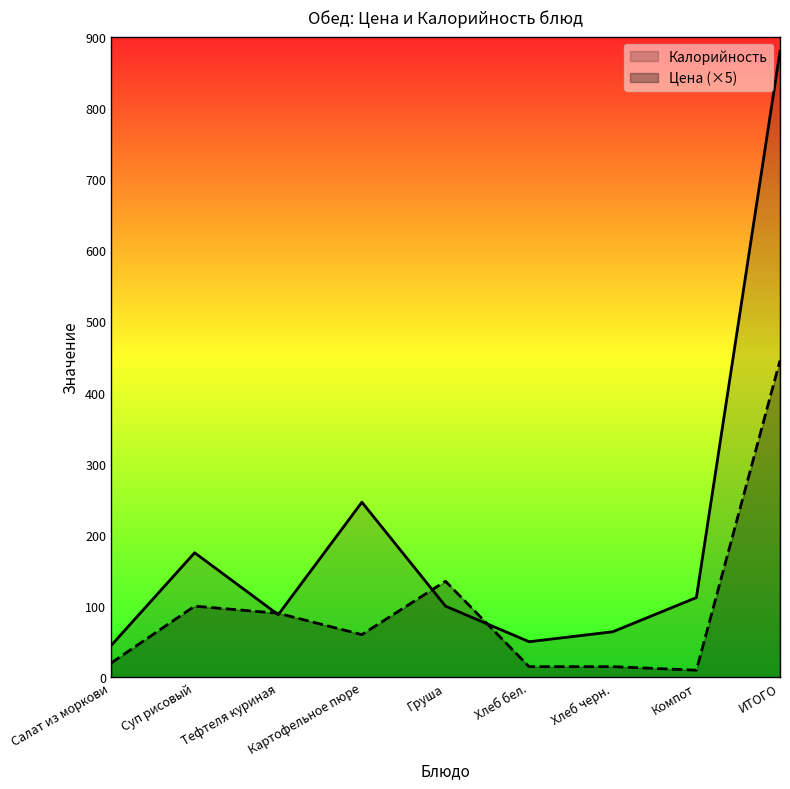

At which category is the sum across all series the highest?

ИТОГО